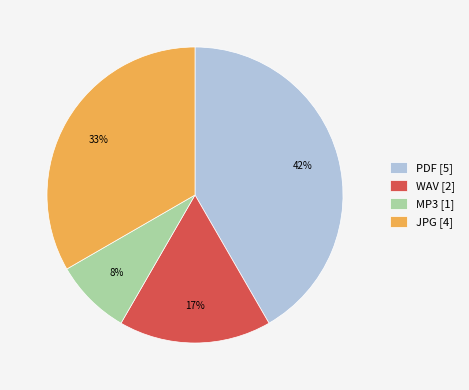

What is the smallest slice in the pie chart?

MP3 [1]